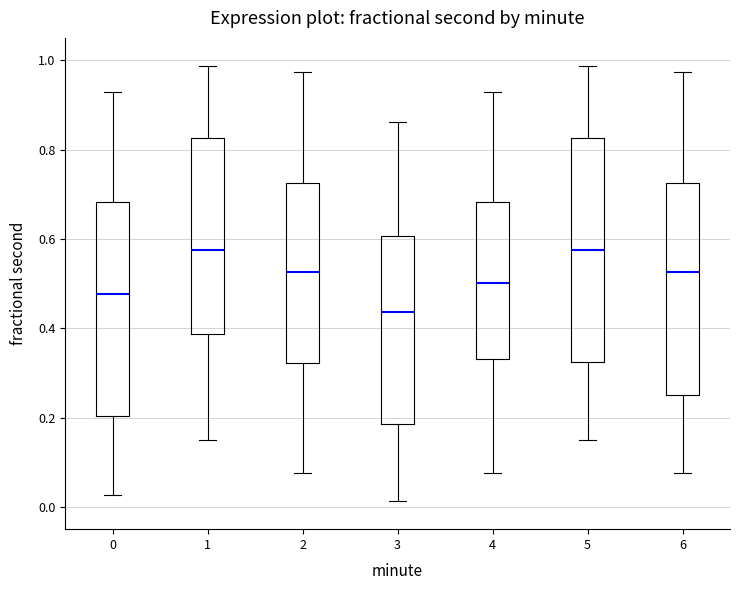

Where is the lower edge of the box at x = 0 on the y-axis? The values are not printed on the chart, so give them approximately, as read against the axis.

0.20